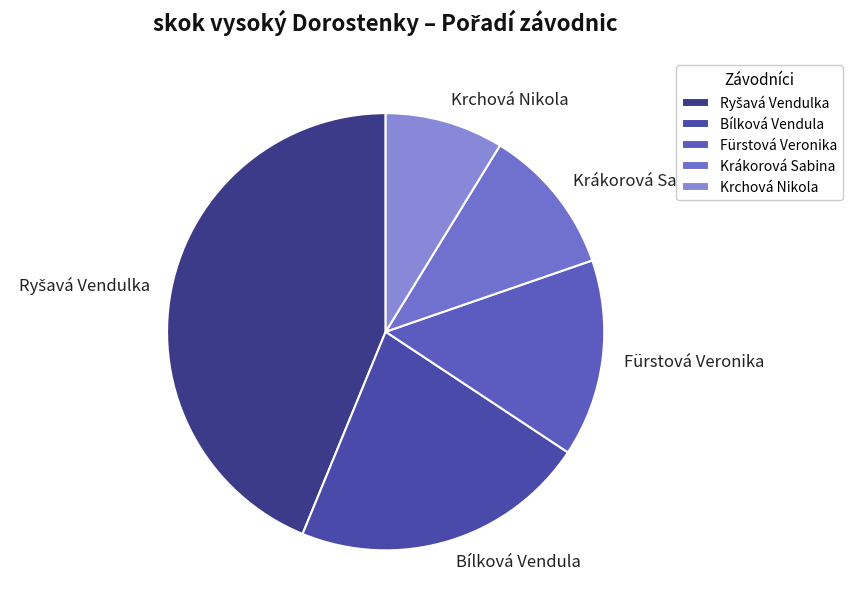

Is there any slice that represents more than half of the pie?

No